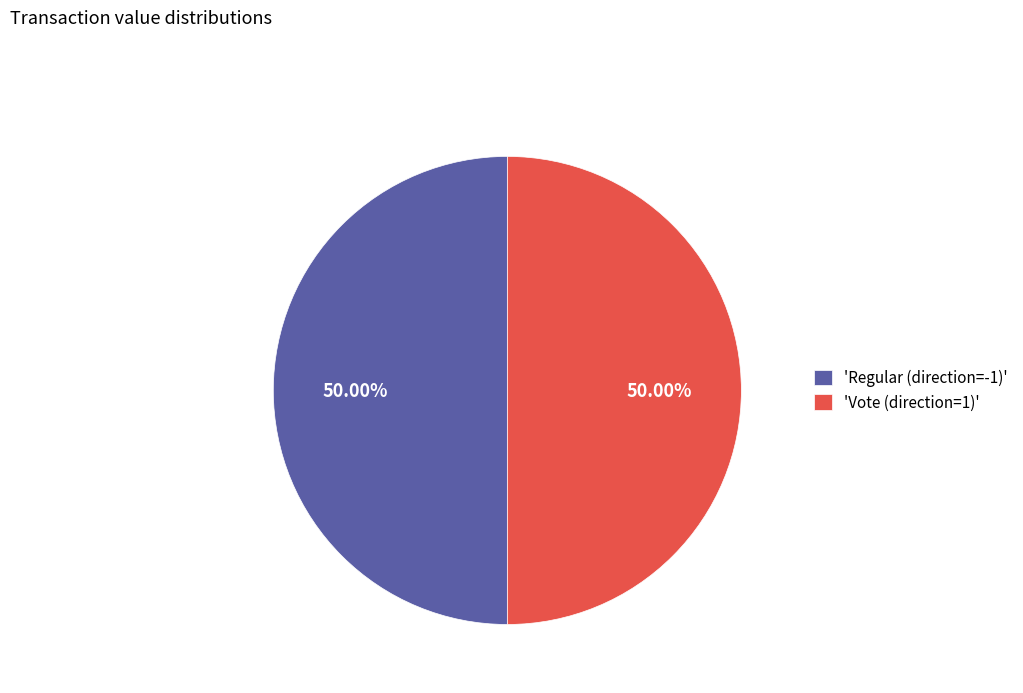

To the nearest percent, what is the average slice percentage?

50%